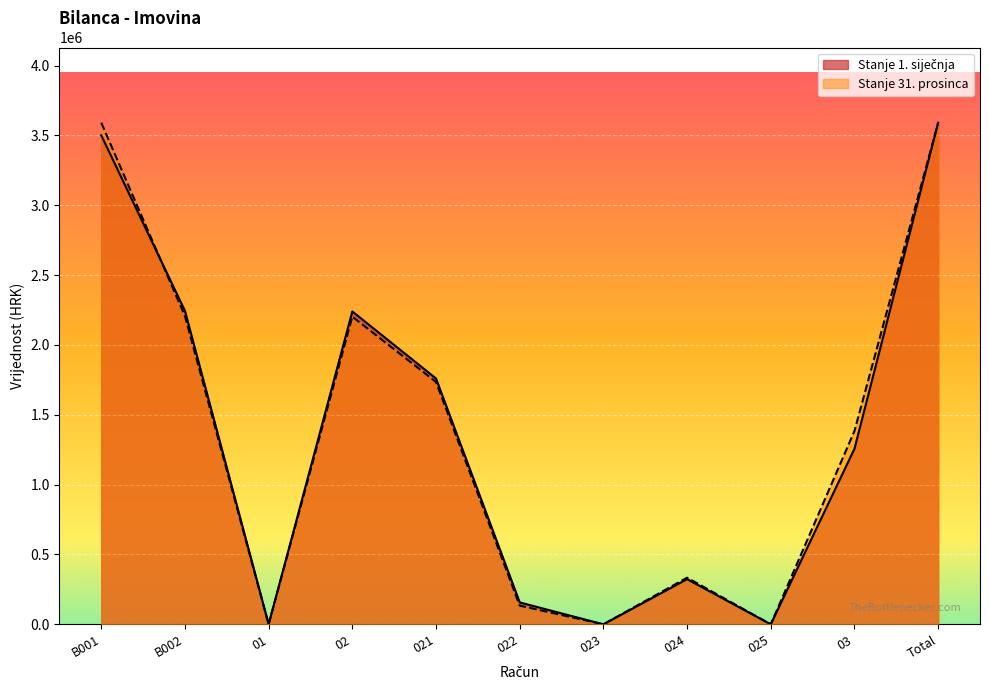

What is the value of the Stanje 31. prosinca point at the 2nd from the left?

2206743